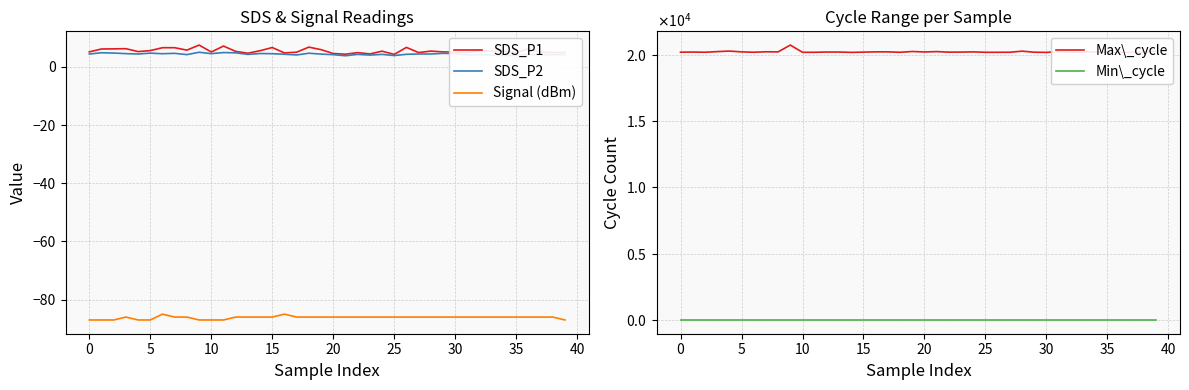

True or false: SDS_P1 and Signal (dBm) cross at least once.

False